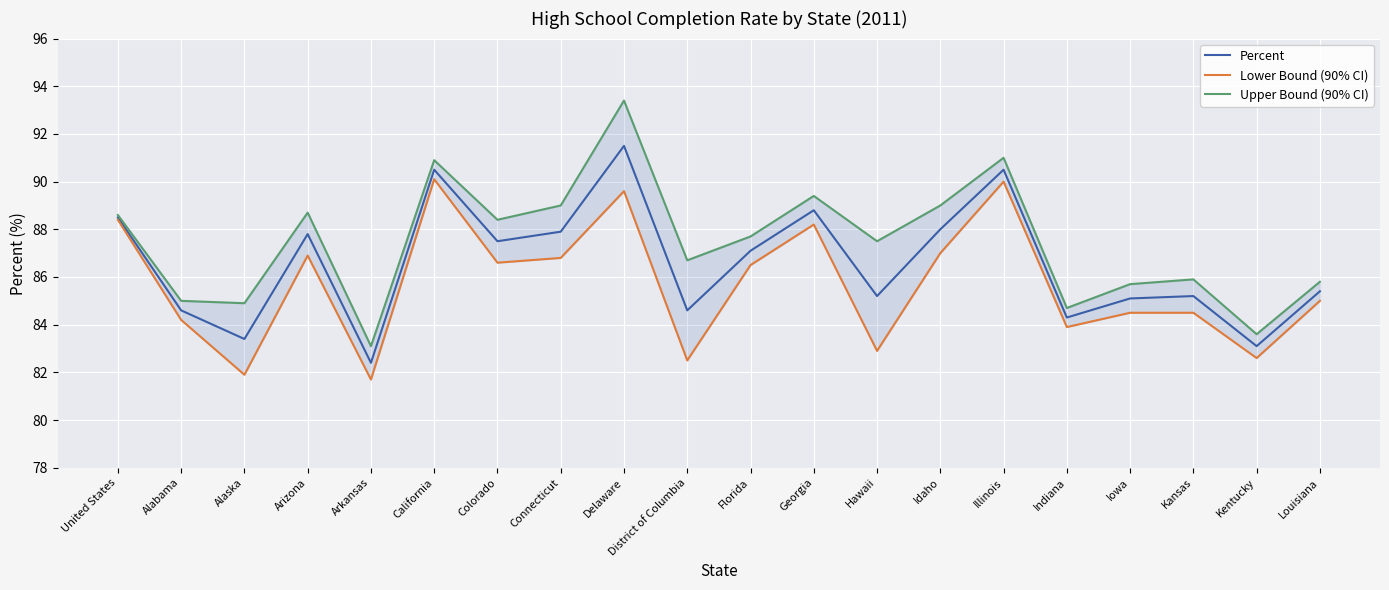

How many data points does each series have?

20